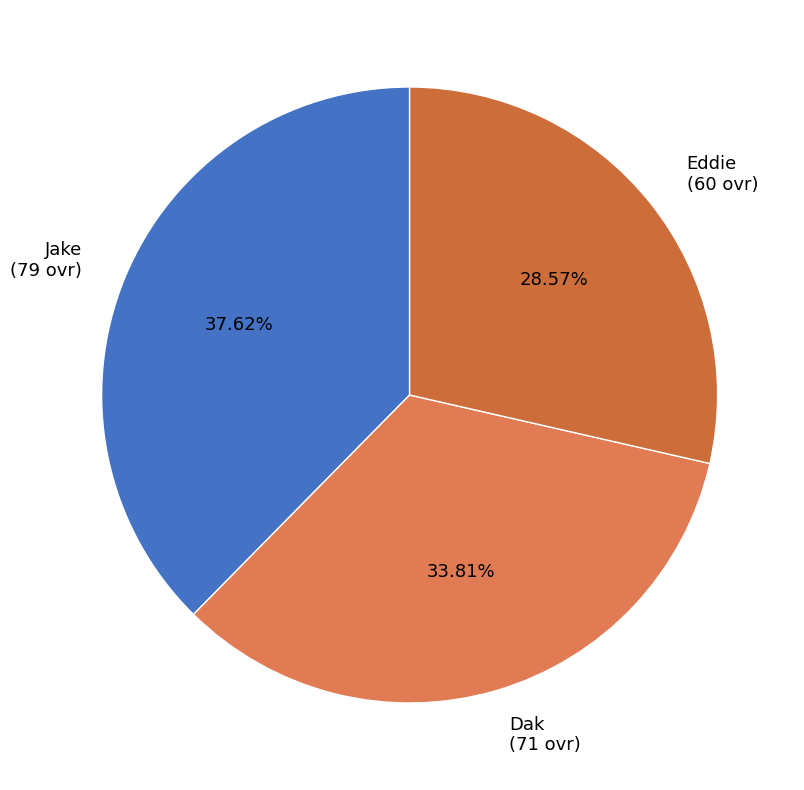

Is the sum of Eddie and Dak greater than half?

Yes